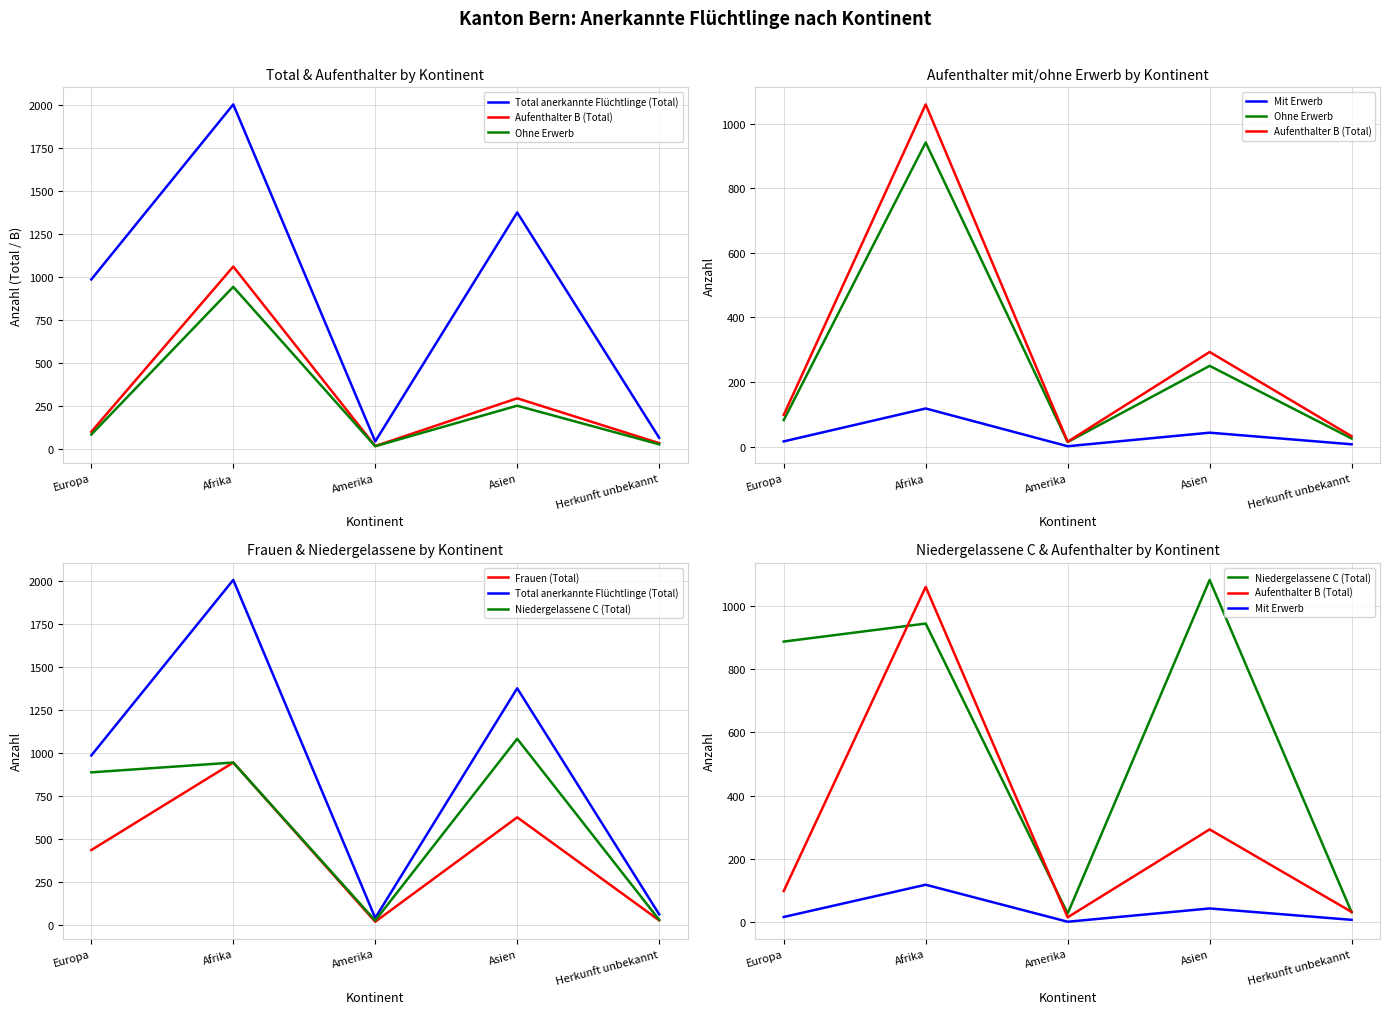

Reading right to left, transcribe all the data shown in this chart.

Total anerkannte Flüchtlinge (Total): 63	1375	42	2004	985
Aufenthalter B (Total): 32	293	15	1060	98
Ohne Erwerb: 25	250	14	942	82
Mit Erwerb: 7	43	1	118	16
Frauen (Total): 28	626	20	944	436
Niedergelassene C (Total): 31	1082	27	944	887